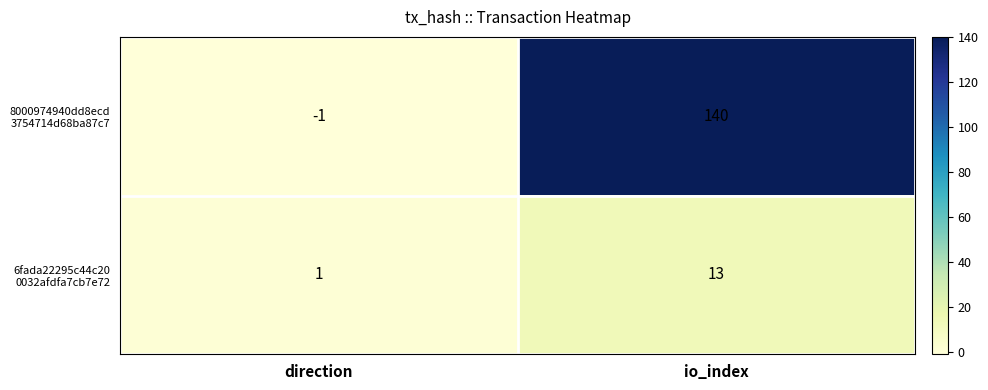

Which label corresponds to the largest value in the chart?

io_index